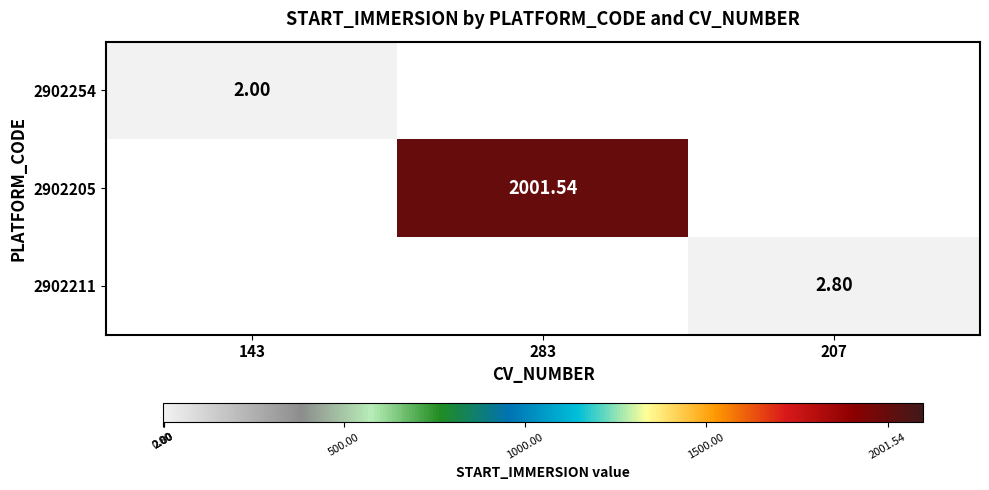

Where is 2902254 nearest to the value 2?

143